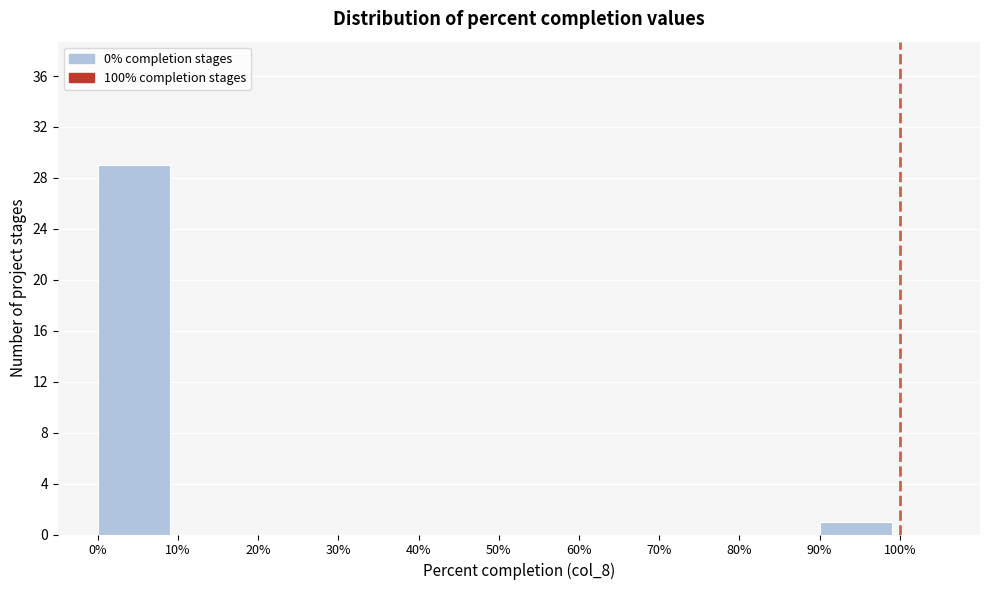

Reading left to right, transcribe this chart: for each bar, give the range it covers on the x-axis and its height. The values are not printed on the chart, so give them approximately, as read against the axis.

0% to 10%: 29
10% to 20%: 0
20% to 30%: 0
30% to 40%: 0
40% to 50%: 0
50% to 60%: 0
60% to 70%: 0
70% to 80%: 0
80% to 90%: 0
90% to 100%: 1